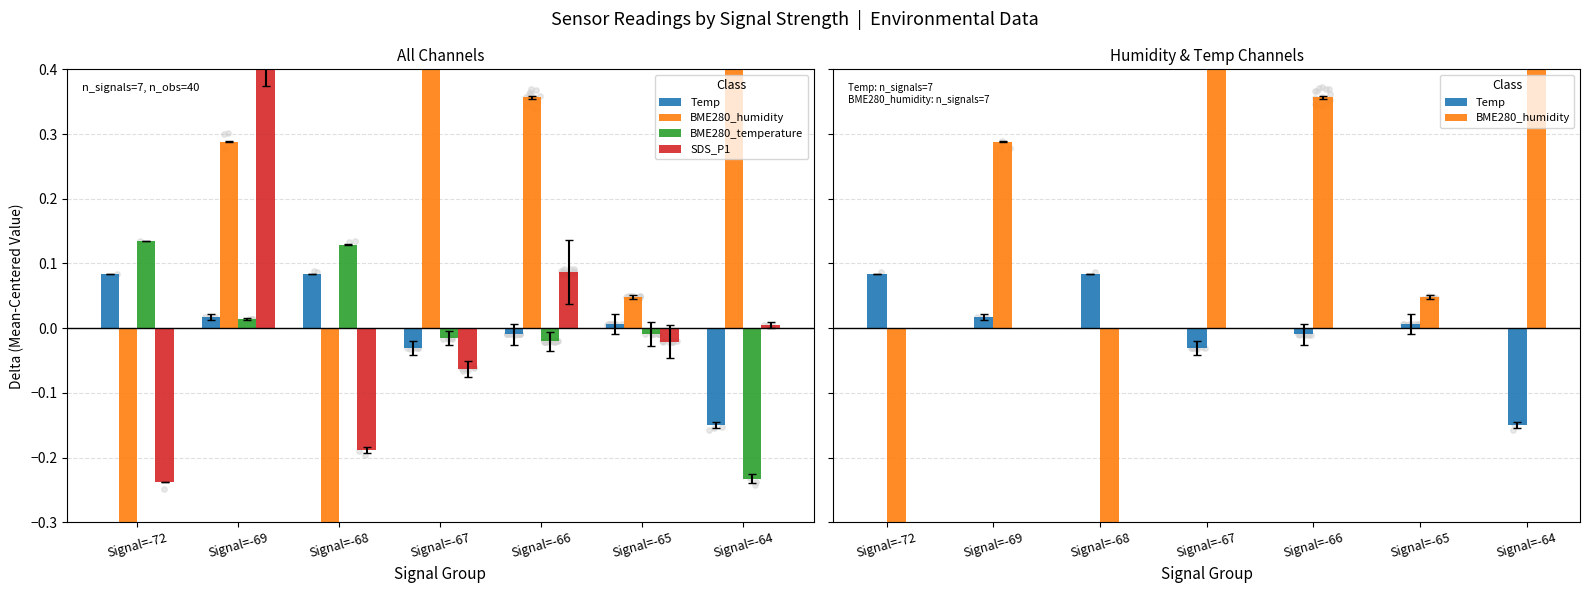

What is the total value across all series at Signal=-72?

-2.8